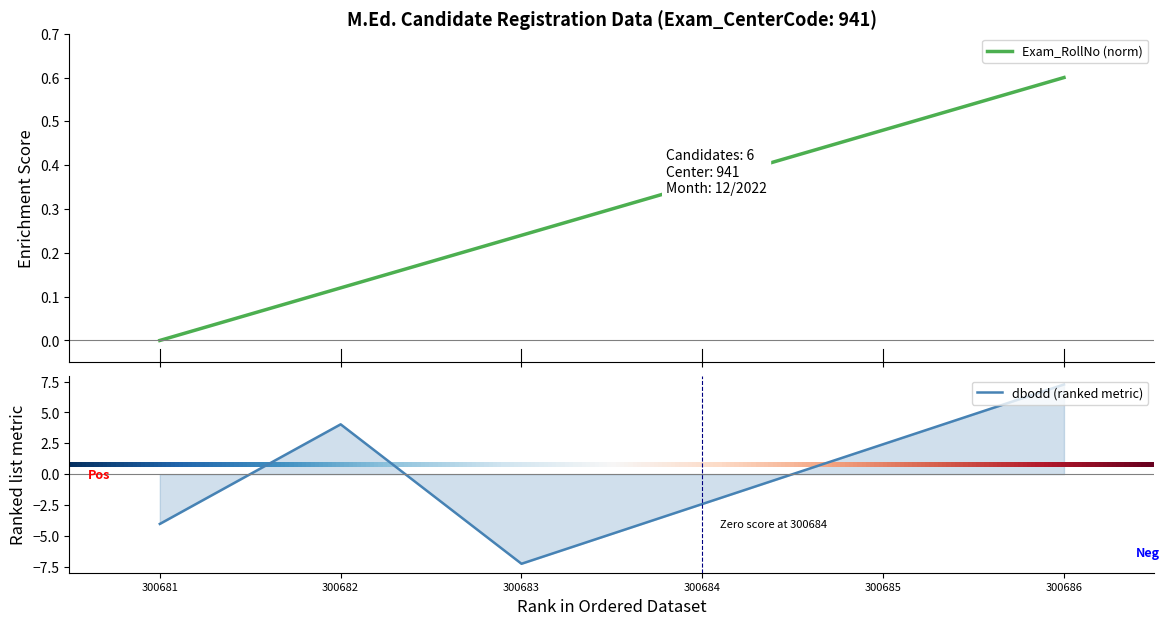

Which series ends up on top after the final intersection of Exam_RollNo and dbodd?

dbodd